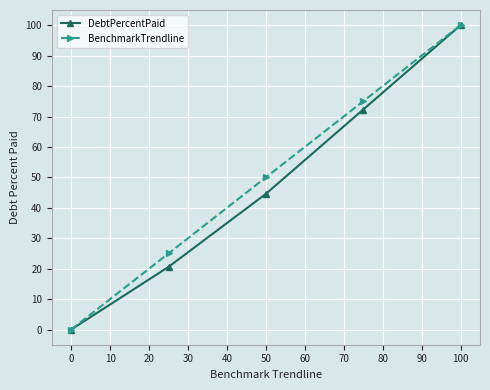

What is the value of the DebtPercentPaid point at the 2nd from the left?

20.6